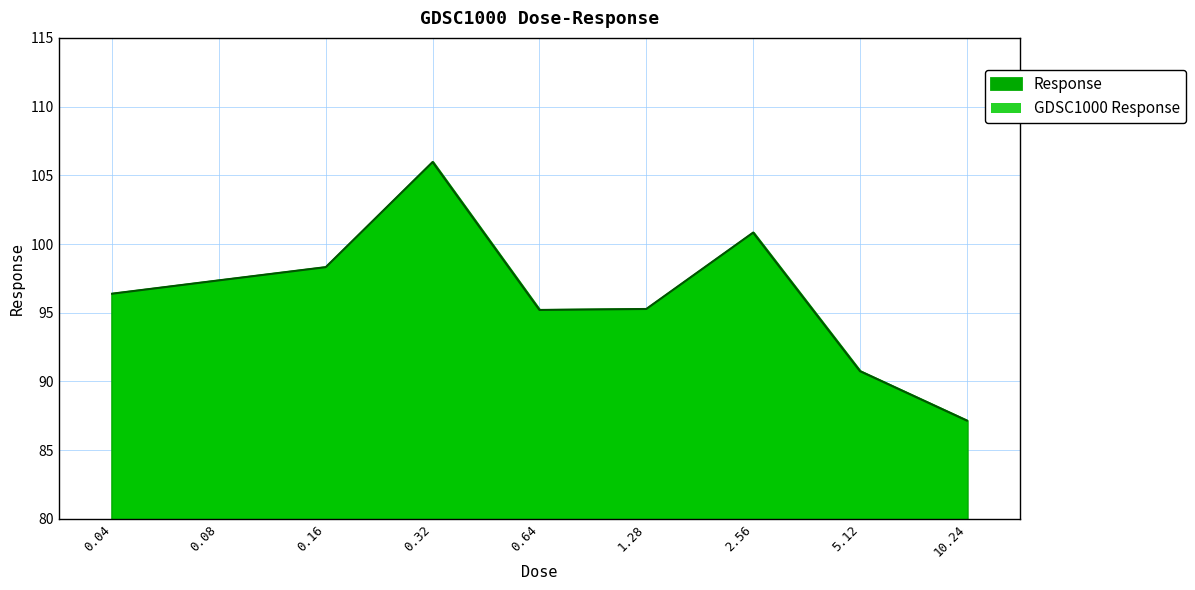

What is the label of the 7th point from the right?

0.16